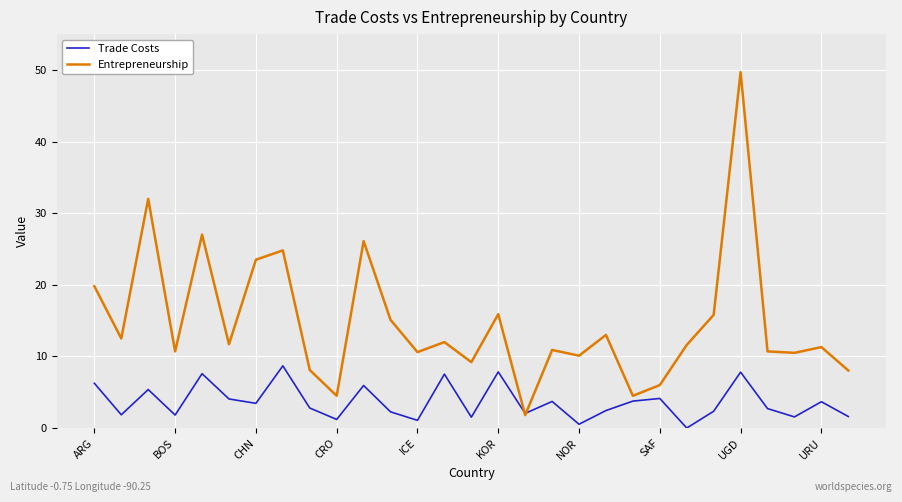

What are all the series names shown in the legend?

Trade Costs, Entrepreneurship